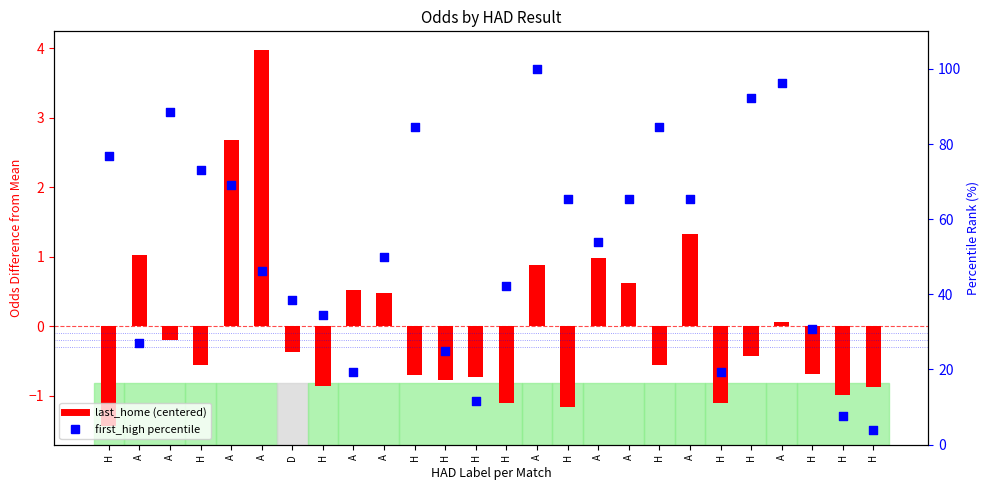

What are all the series names shown in the legend?

last_home (centered), first_high percentile